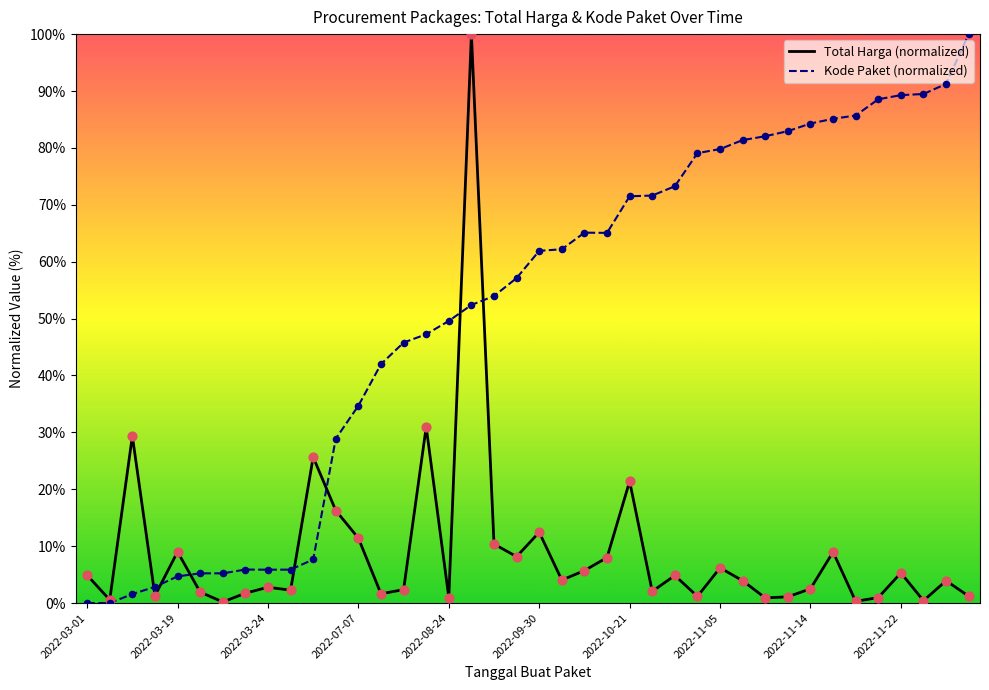

Which series has the largest total across all categories?

Kode Paket (normalized)